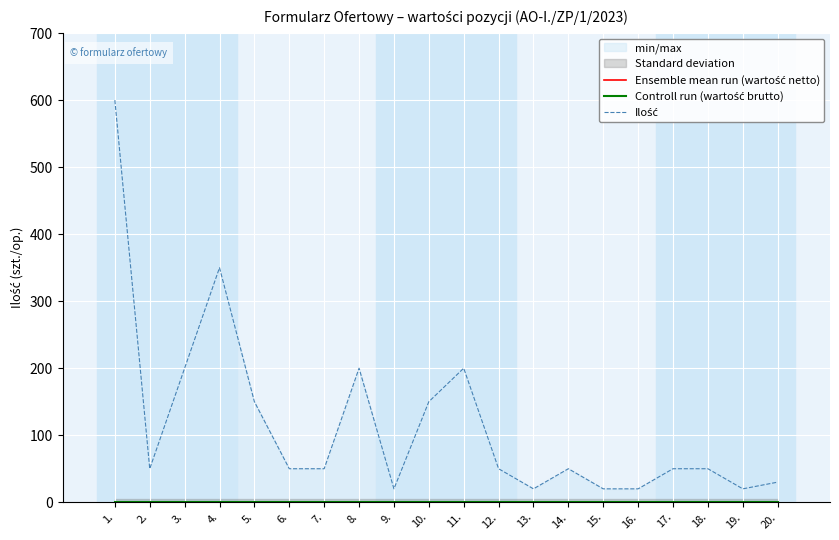

What is the spread (max minus min) of values at 17.?

50